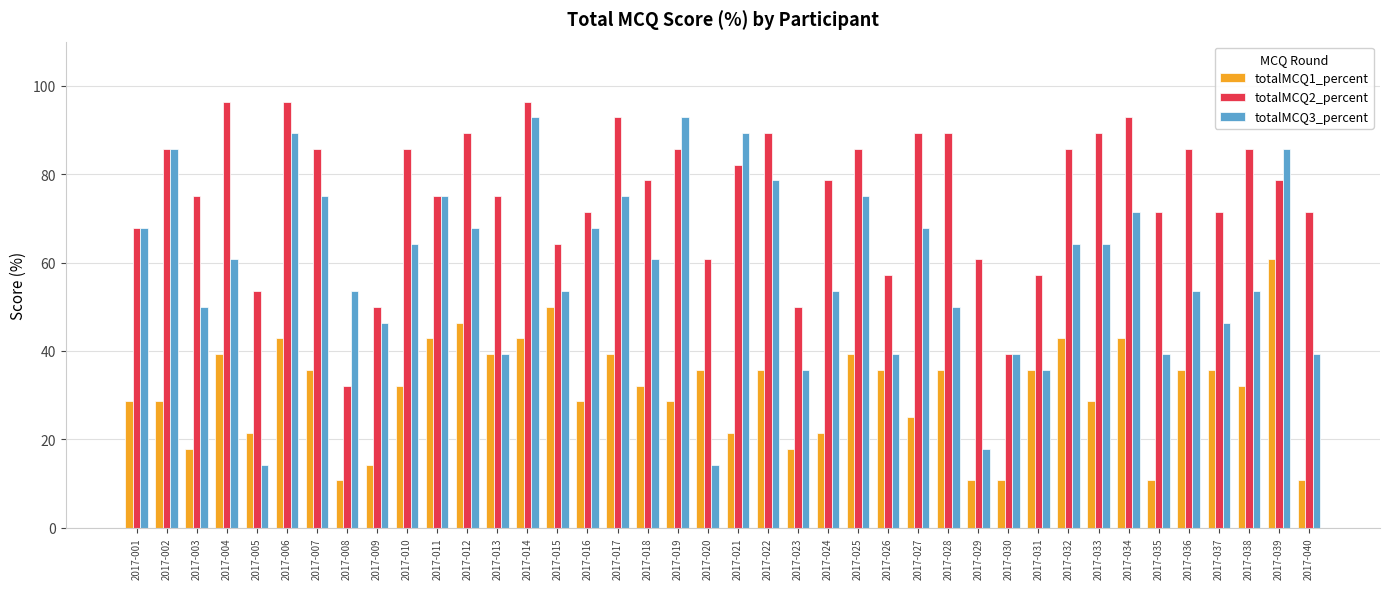

What is the sum of all totalMCQ2_percent values?

3028.6